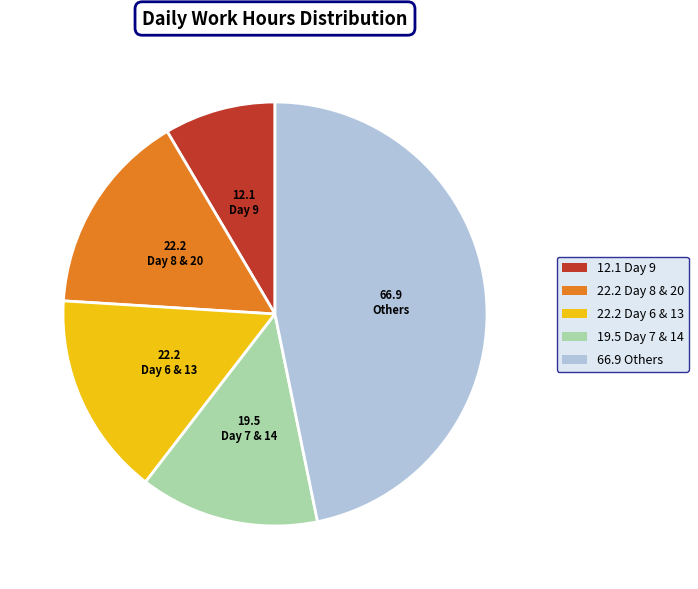

Do Day 9 and Others together represent more than half of the pie?

Yes